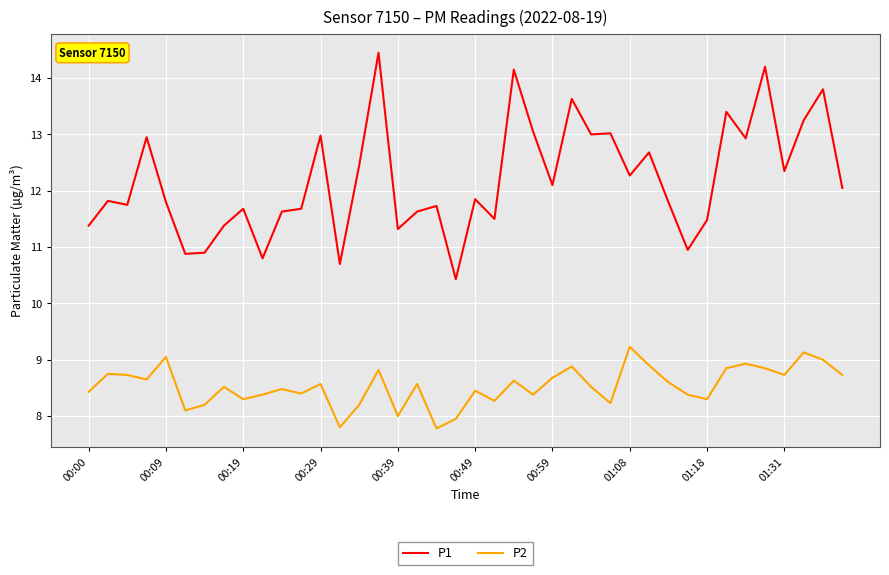

What is the difference between the maximum and minimum values in the P1 series?

4.0